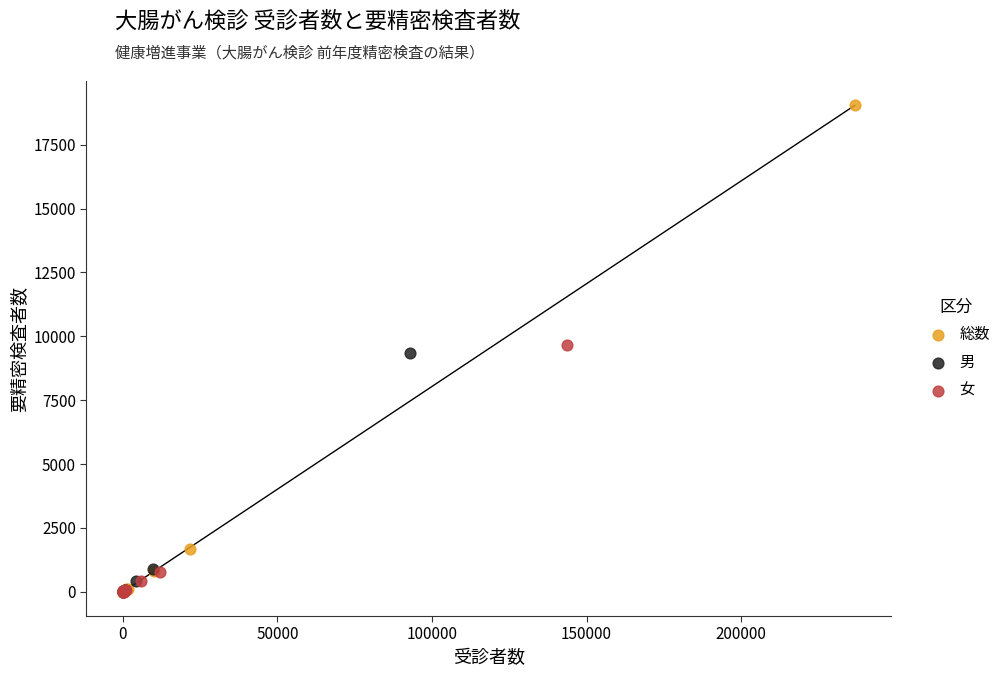

Which series contains the highest Y value?

総数